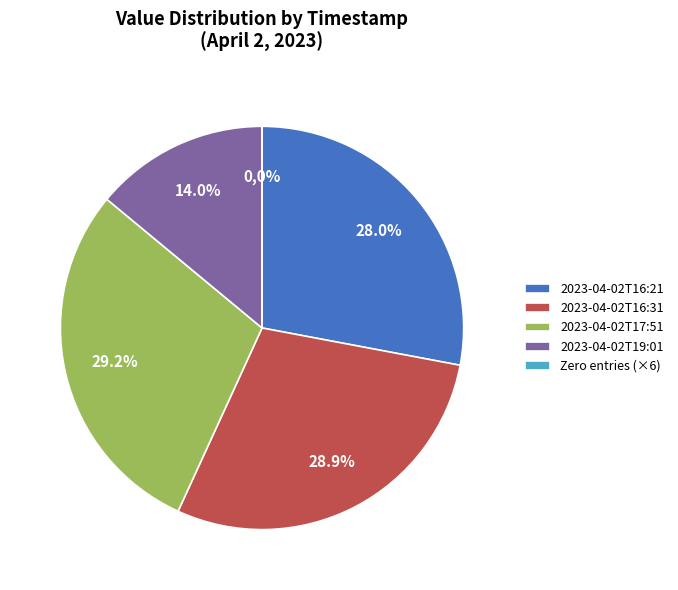

Is it true that 2023-04-02T17:51 is 37% of the pie?

False